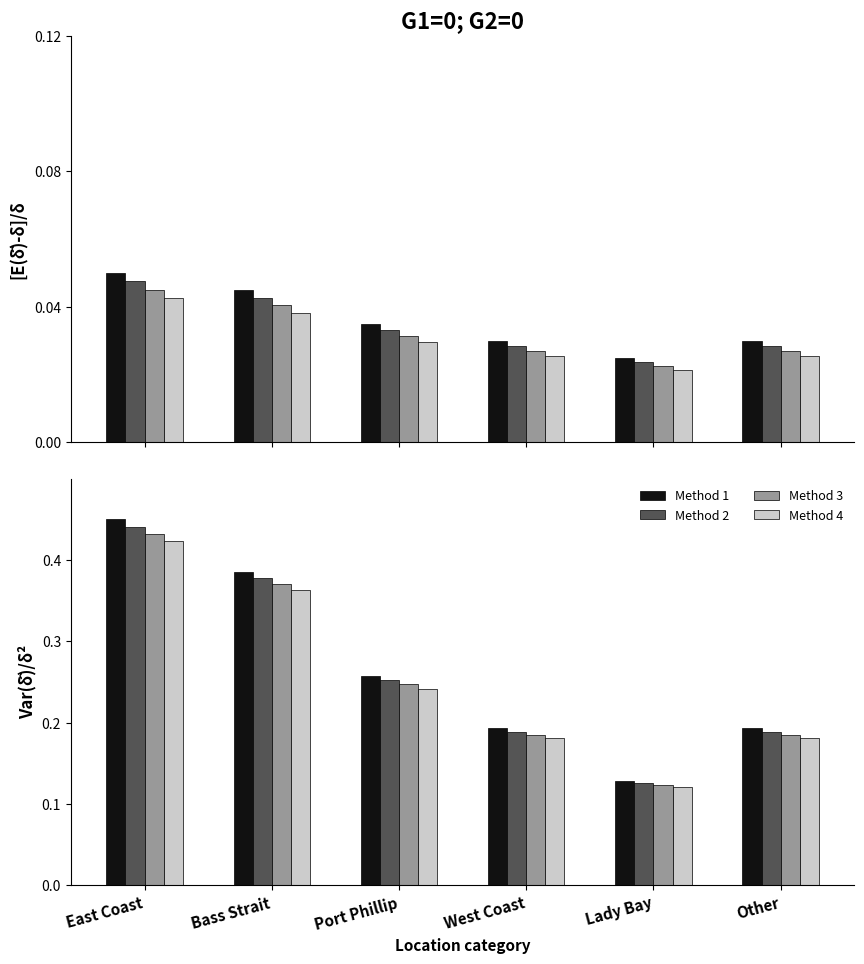

The value of Method 1 at West Coast is 0.2. True or false?

True